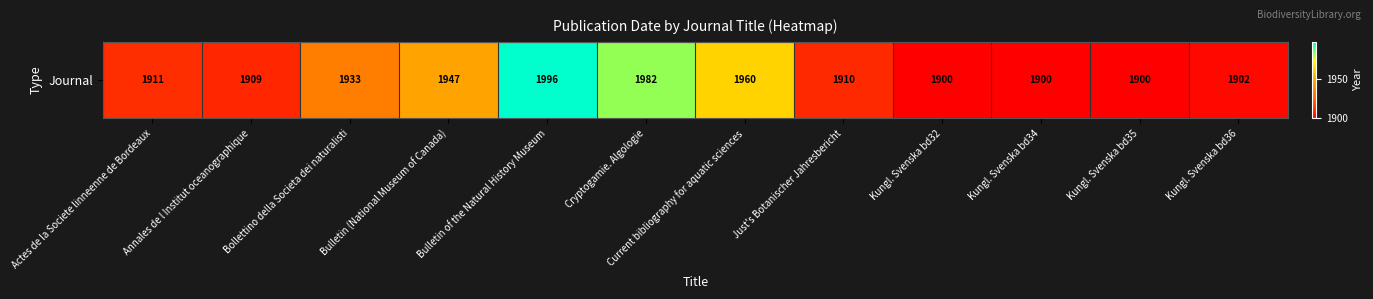

What is the difference between the second highest and second lowest values?

82